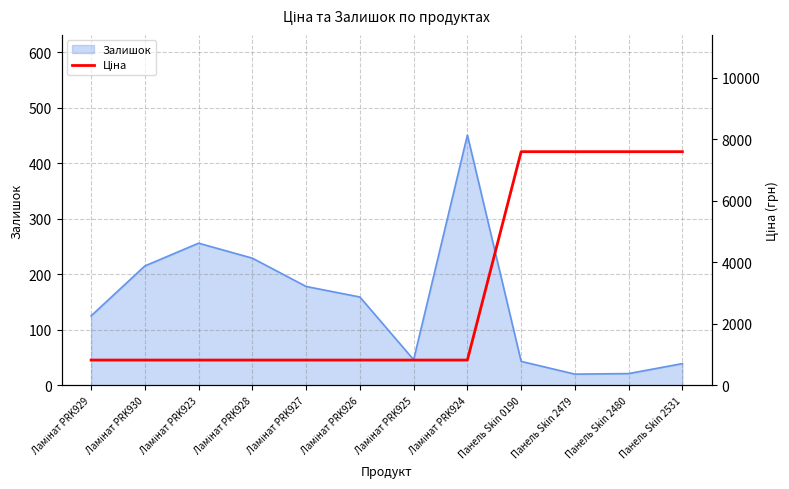

Is it true that Залишок equals 43 at Панель Skin 0190?

True